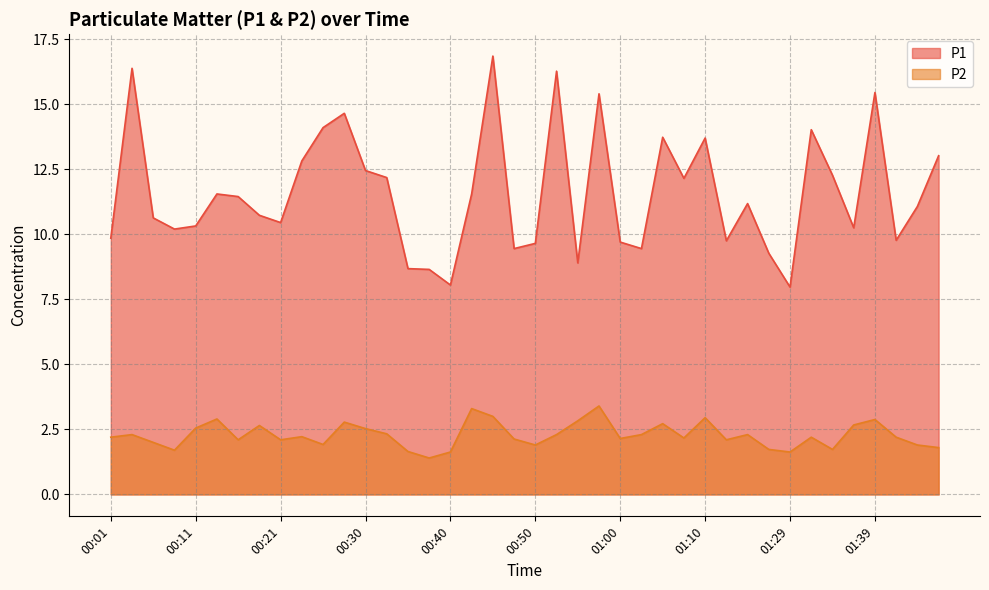

Count the number of categories in the chart.

40